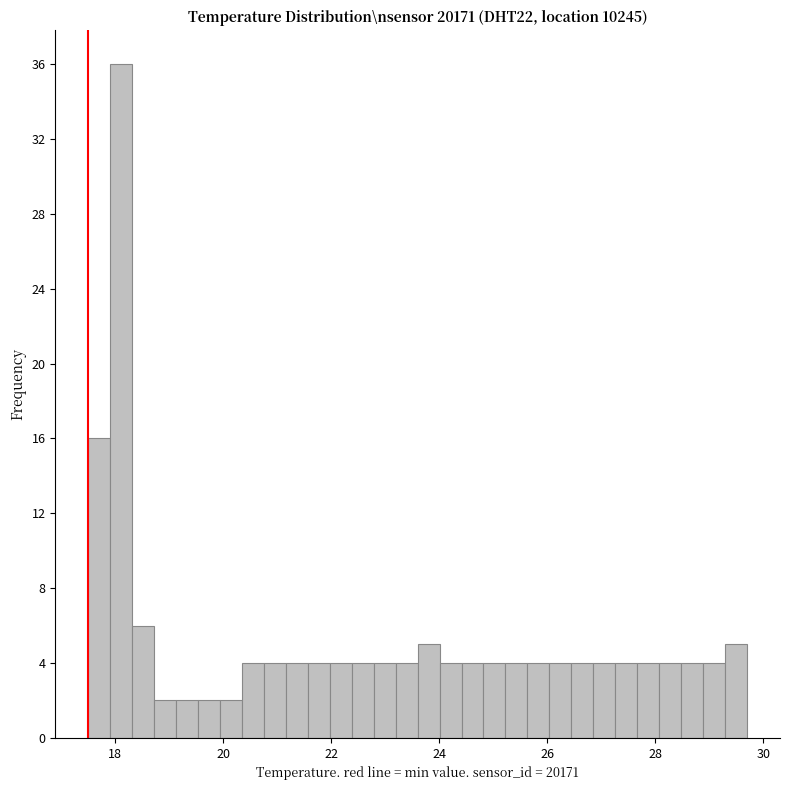

Around what value on the x-axis is the tallest bar? Give the approximate position of its centre, as read against the axis.

18.2